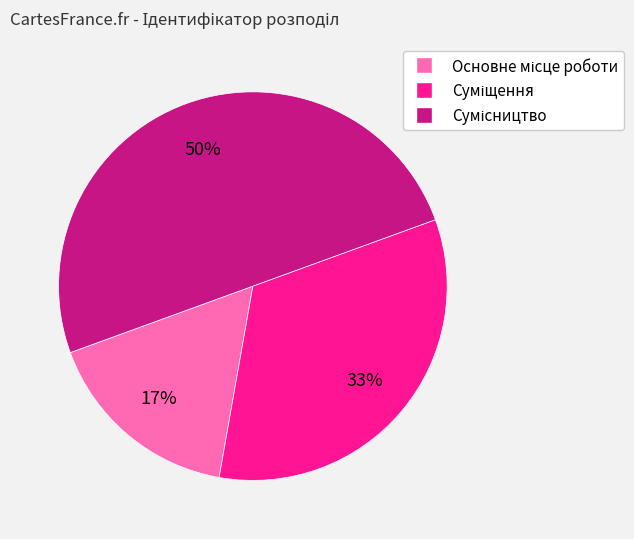

To the nearest percent, what is the difference between the largest and smallest slice percentages?

33%